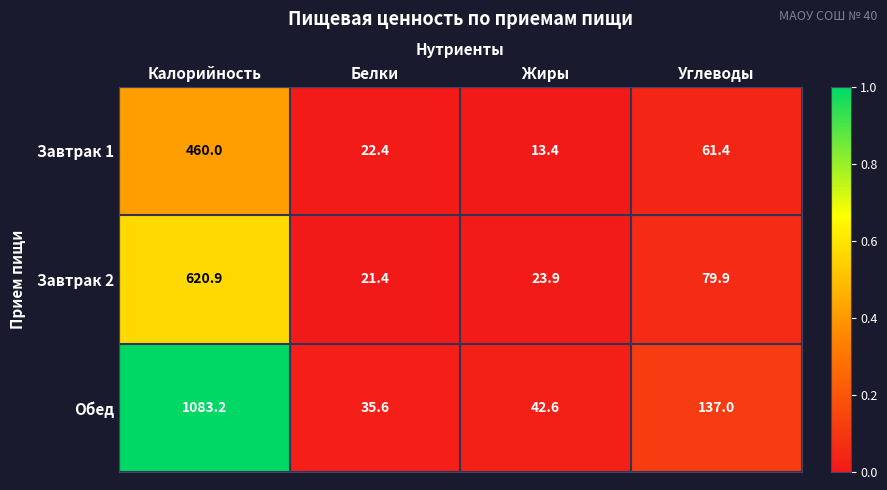

What is the difference between the second highest and minimum values in the Обед series?

101.4